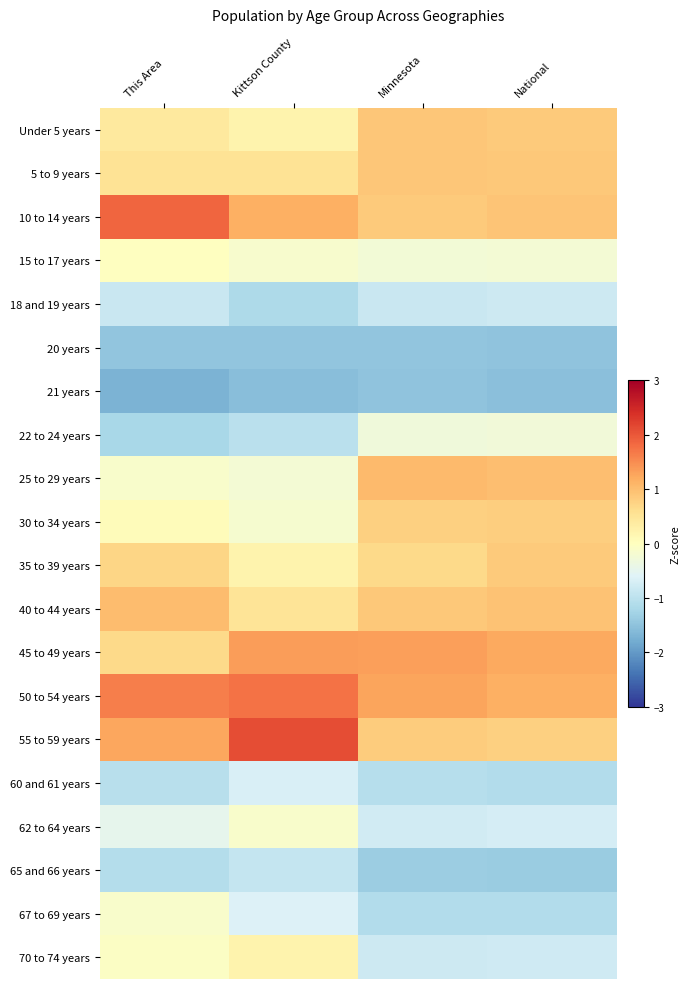

Reading left to right, what are all the values shown in this chart?

Under 5 years: This Area=0.4	Kittson County=0.2	Minnesota=0.9	National=0.9
5 to 9 years: This Area=0.5	Kittson County=0.5	Minnesota=0.9	National=0.9
10 to 14 years: This Area=1.9	Kittson County=1.2	Minnesota=0.9	National=0.9
15 to 17 years: This Area=-0.0	Kittson County=-0.1	Minnesota=-0.2	National=-0.2
18 and 19 years: This Area=-0.9	Kittson County=-1.2	Minnesota=-0.8	National=-0.8
20 years: This Area=-1.5	Kittson County=-1.5	Minnesota=-1.5	National=-1.5
21 years: This Area=-1.7	Kittson County=-1.6	Minnesota=-1.5	National=-1.5
22 to 24 years: This Area=-1.2	Kittson County=-1.0	Minnesota=-0.3	National=-0.3
25 to 29 years: This Area=-0.1	Kittson County=-0.2	Minnesota=1.0	National=1.0
30 to 34 years: This Area=0.1	Kittson County=-0.2	Minnesota=0.8	National=0.8
35 to 39 years: This Area=0.7	Kittson County=0.2	Minnesota=0.7	National=0.9
40 to 44 years: This Area=1.0	Kittson County=0.5	Minnesota=0.9	National=1.0
45 to 49 years: This Area=0.7	Kittson County=1.4	Minnesota=1.3	National=1.2
50 to 54 years: This Area=1.6	Kittson County=1.7	Minnesota=1.3	National=1.2
55 to 59 years: This Area=1.3	Kittson County=2.1	Minnesota=0.8	National=0.8
60 and 61 years: This Area=-1.0	Kittson County=-0.7	Minnesota=-1.1	National=-1.1
62 to 64 years: This Area=-0.5	Kittson County=-0.1	Minnesota=-0.8	National=-0.7
65 and 66 years: This Area=-1.1	Kittson County=-0.9	Minnesota=-1.4	National=-1.4
67 to 69 years: This Area=-0.1	Kittson County=-0.6	Minnesota=-1.1	National=-1.1
70 to 74 years: This Area=-0.1	Kittson County=0.2	Minnesota=-0.8	National=-0.8